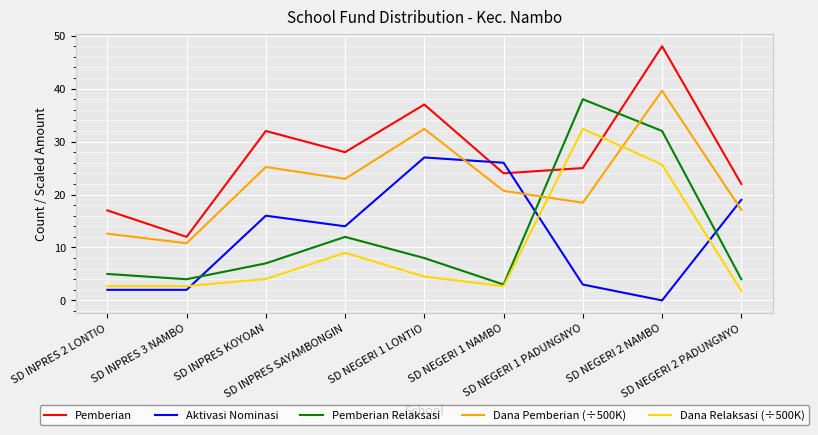

How many intersections are there between Aktivasi Nominasi and Pemberian?

2